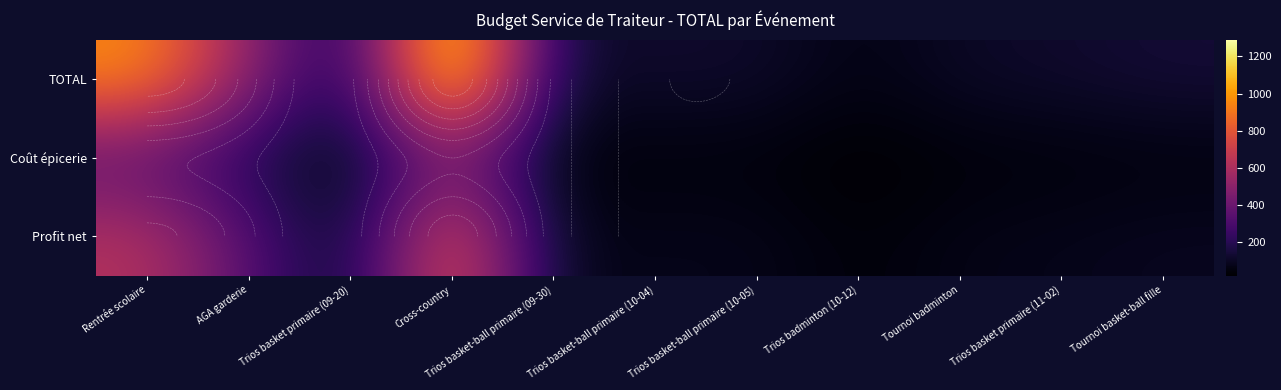

What is the difference between the second highest and minimum values in the Profit net series?

589.9